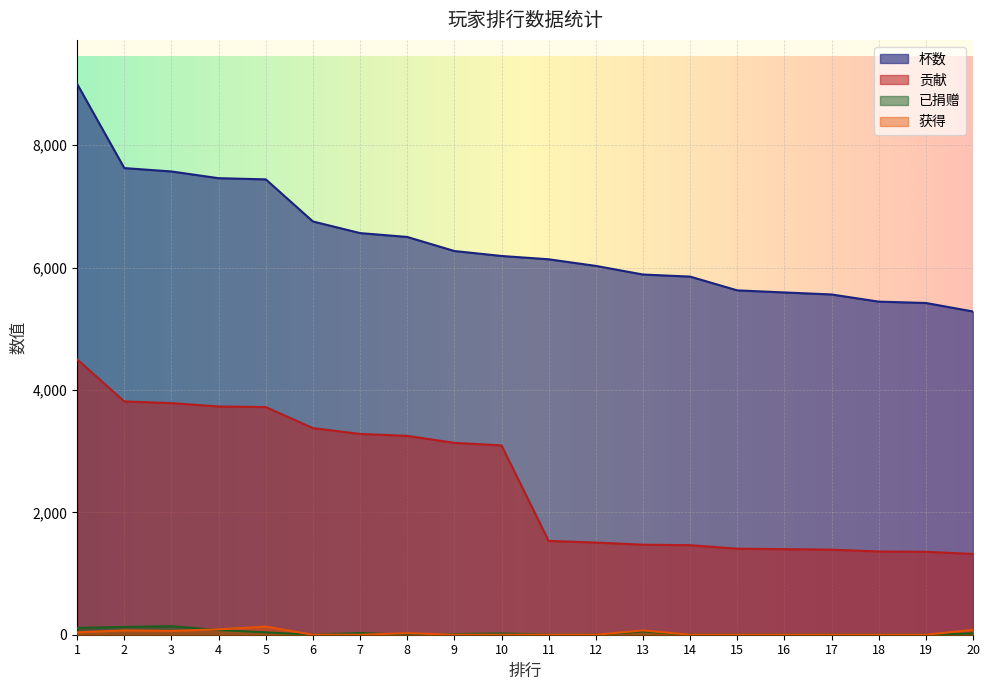

What is the maximum value for 贡献?

4500